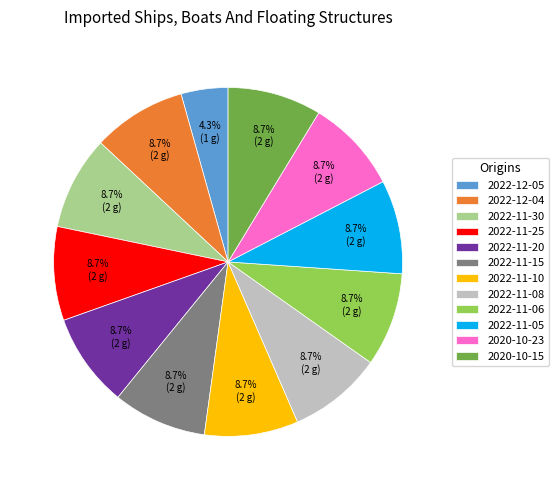

Combined, do 2022-11-15 and 2022-11-06 account for over 50%?

No